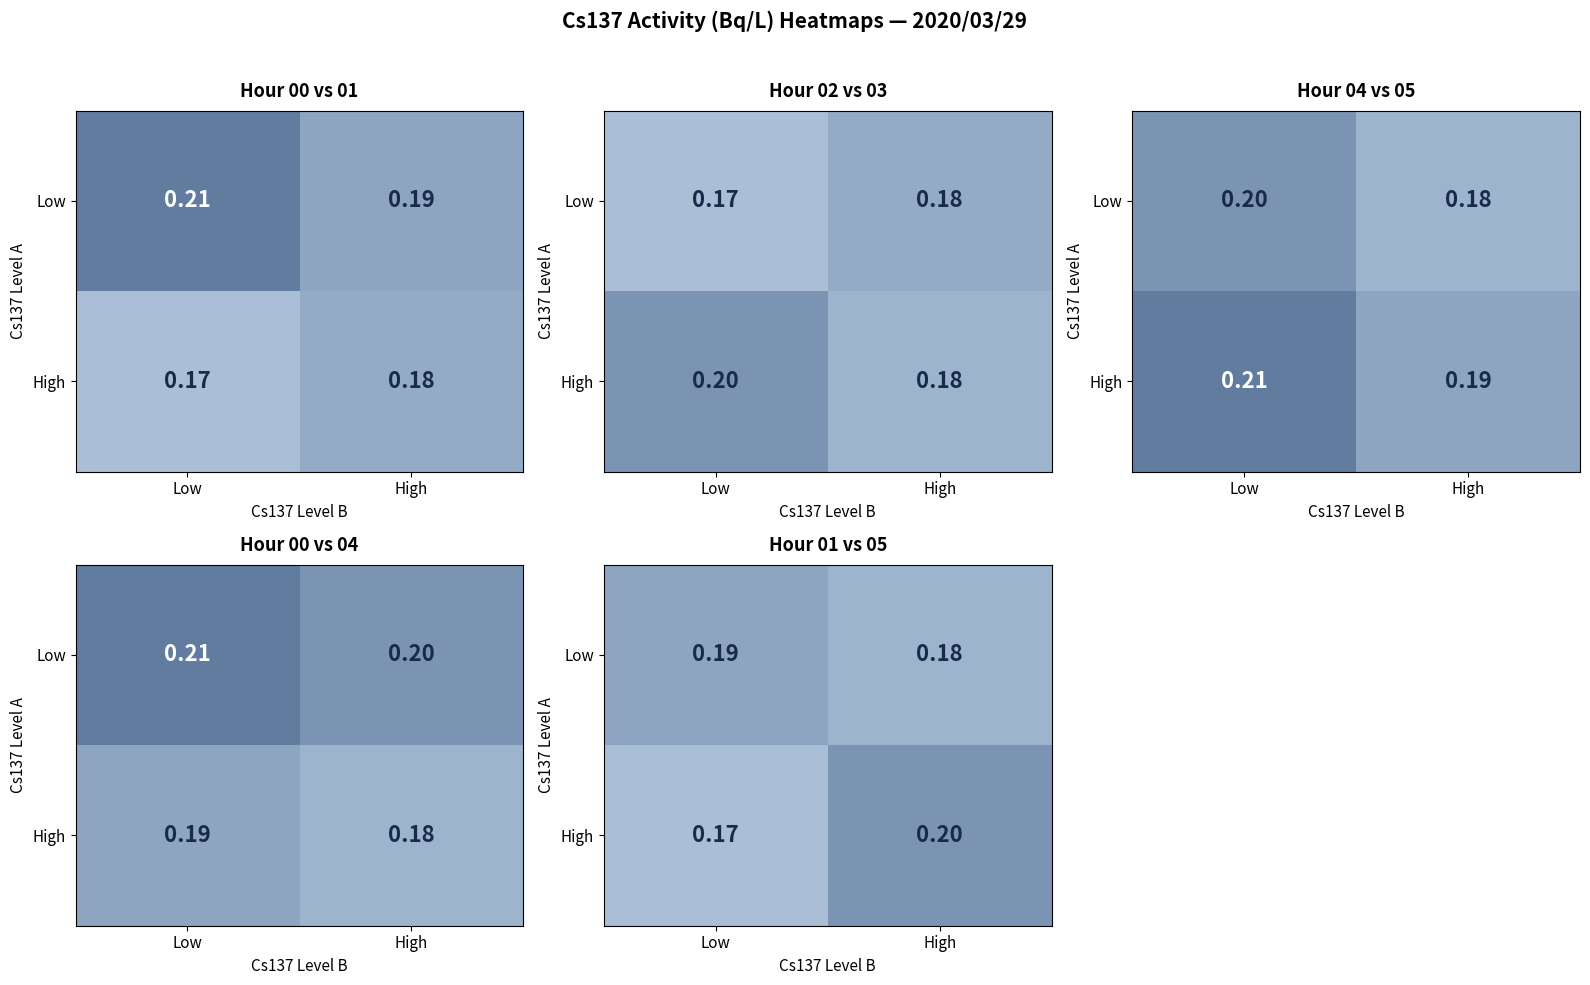

List the series in order of their overall mean, highest first.

High, Low